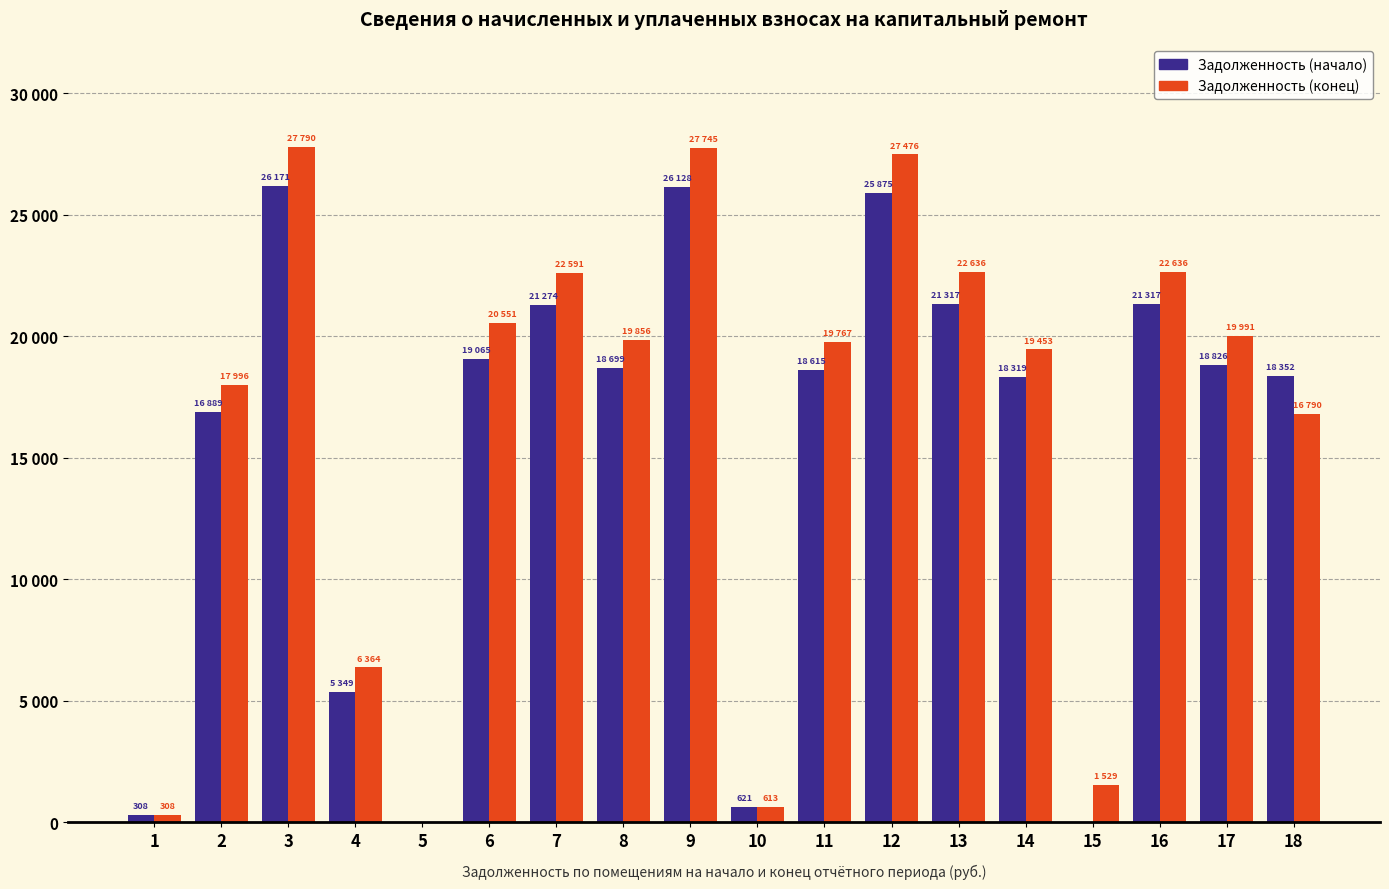

At which category does the chart reach its peak across all series?

3